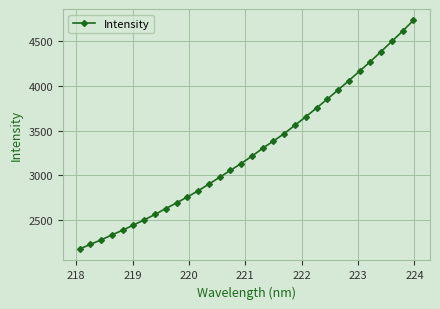

What is the greatest value displayed?

4732.4